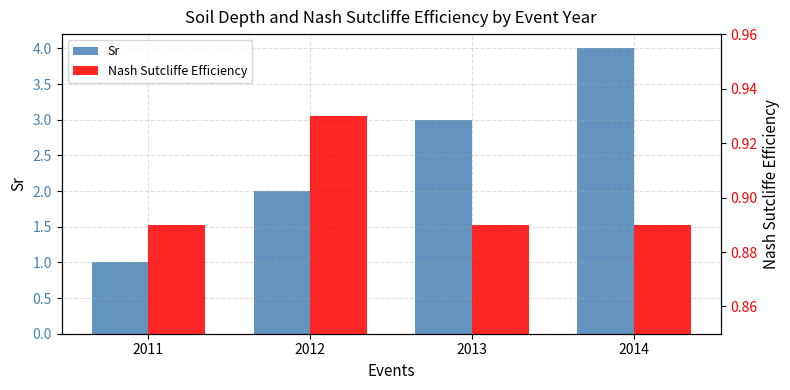

The value of Nash Sutcliffe Efficiency at 2011 is 0.9. True or false?

True